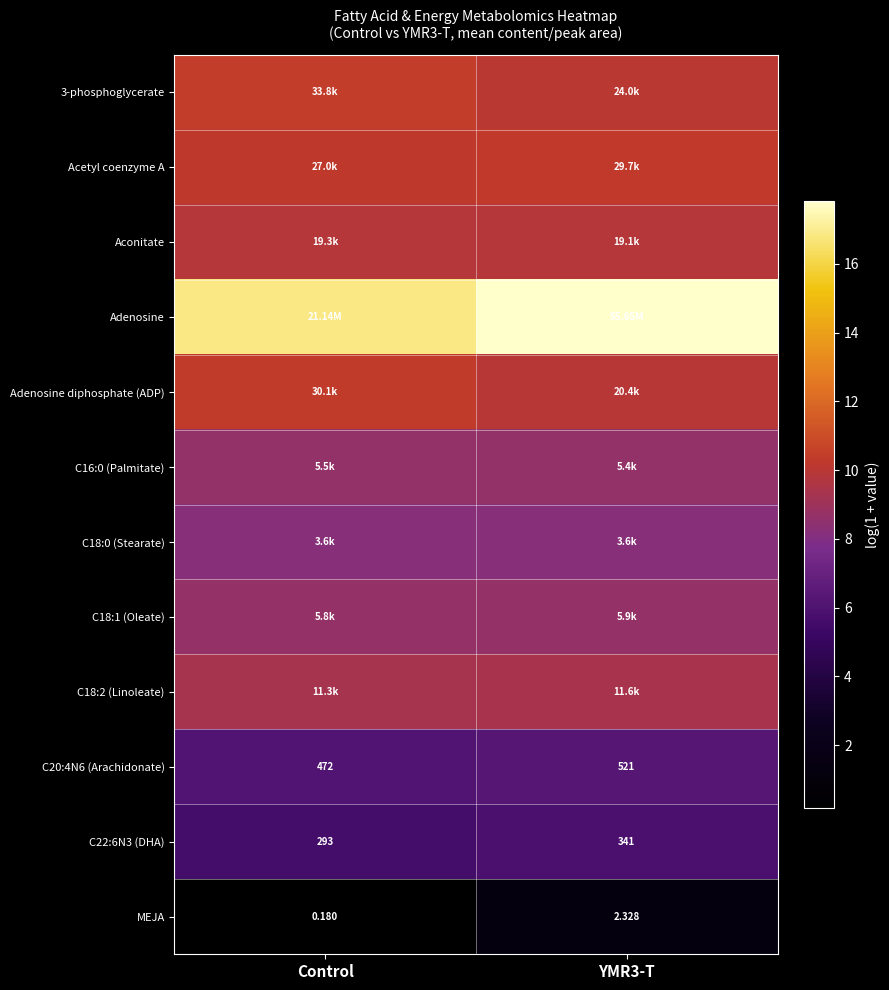

Between Control and YMR3-T, which series saw the biggest shift?

MEJA